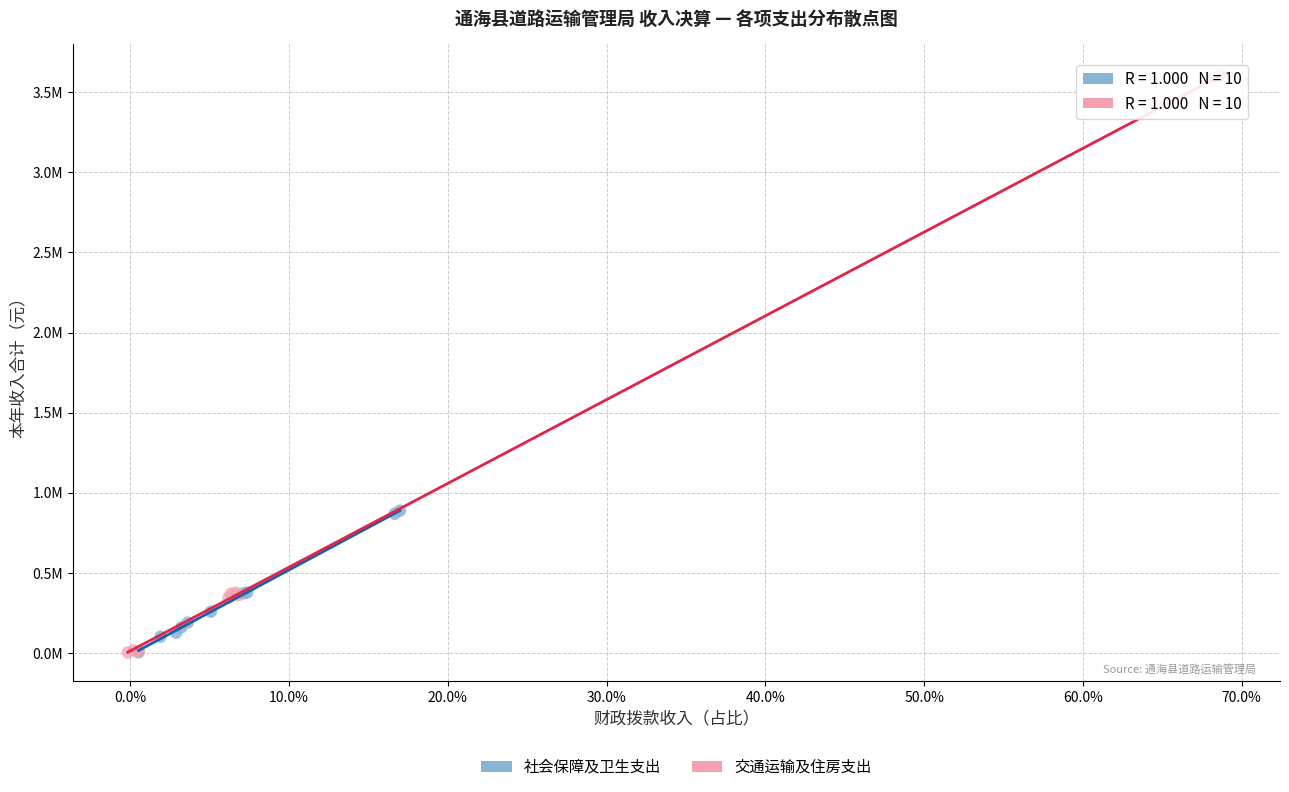

Which series contains the highest Y value?

交通运输及住房支出